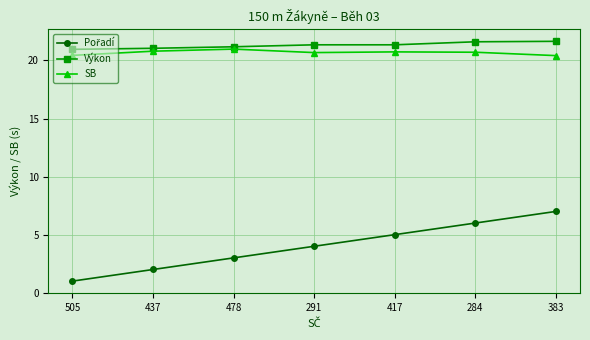

True or false: SB has more than 0 points higher than both neighbors.

True